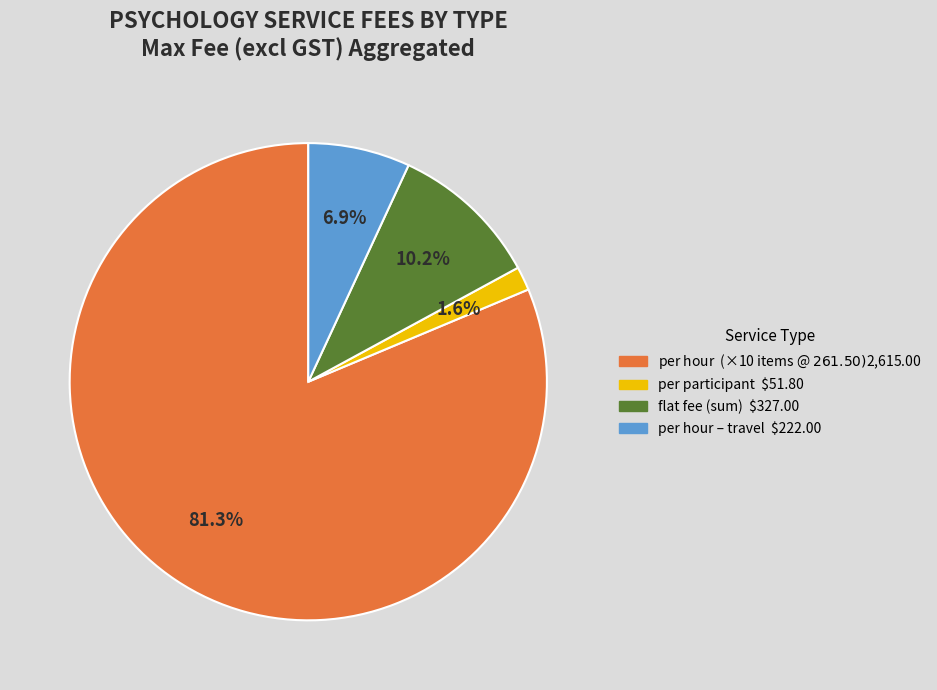

Does any single category account for the majority?

Yes